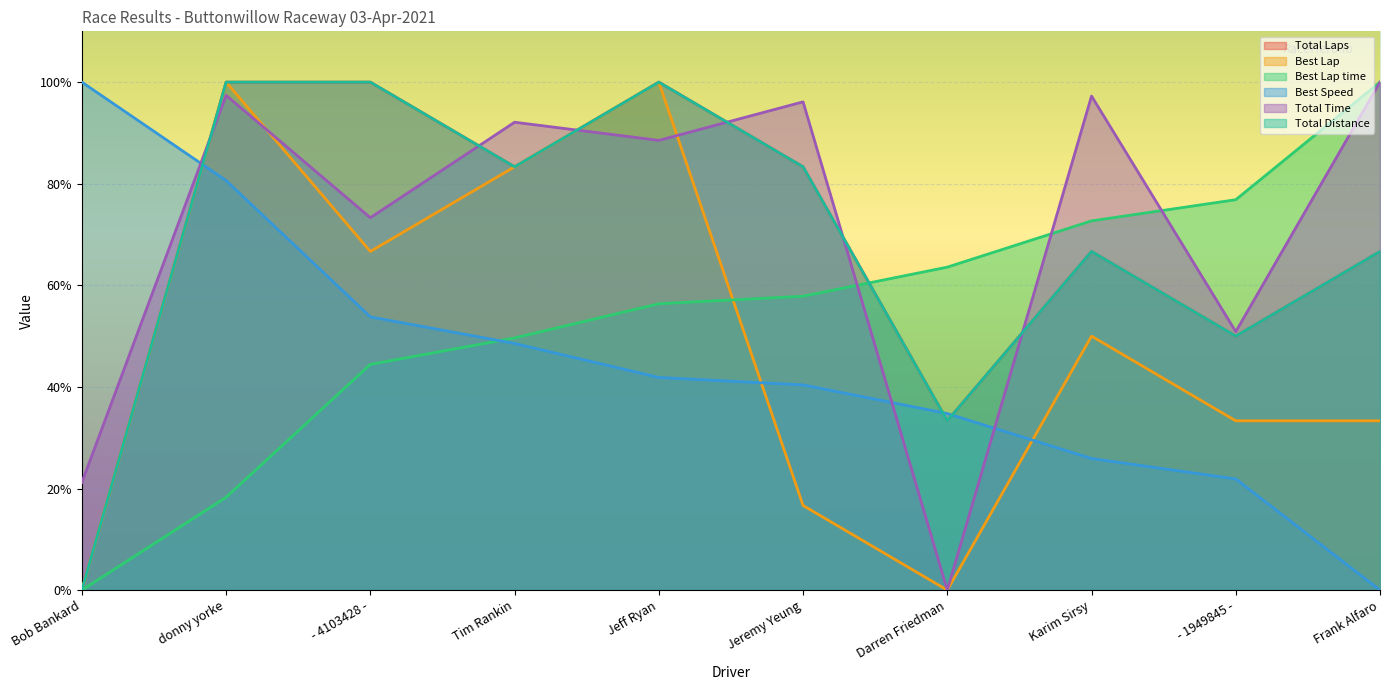

Which category has the lowest value across all series?

Bob Bankard